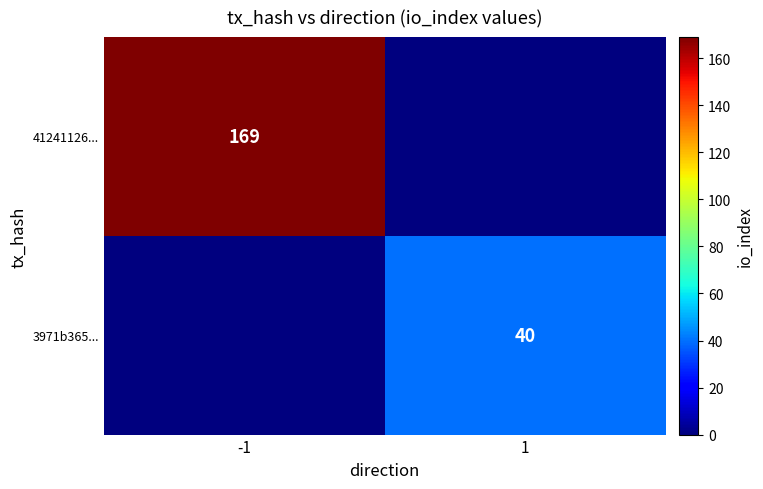

The 41241126... series shows 169 at -1. True or false?

True